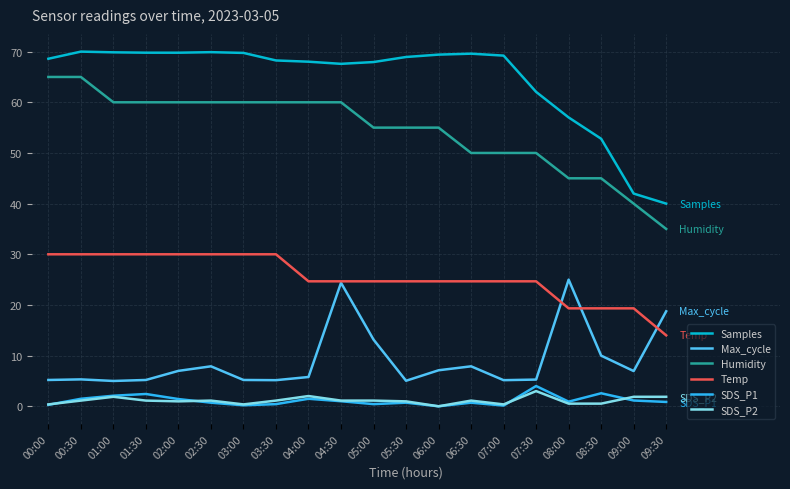

True or false: Samples and SDS_P2 intersect in this chart.

False